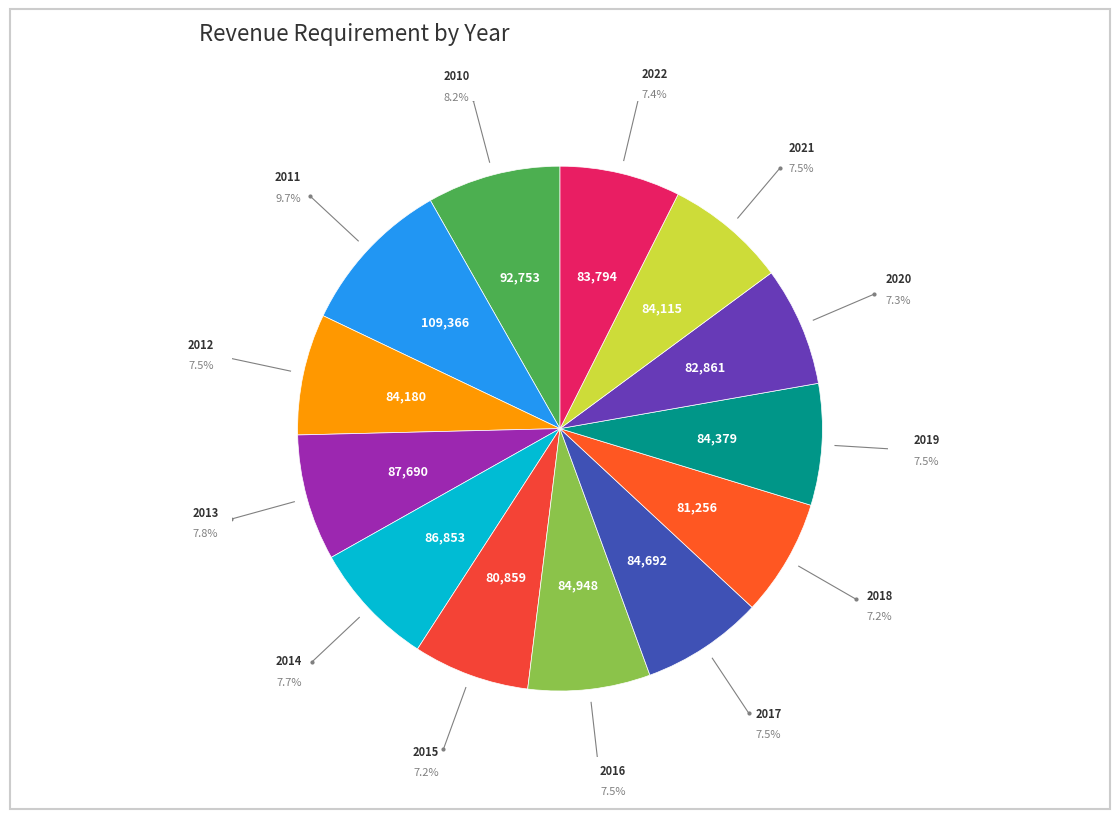

How many segments does this pie chart have?

13